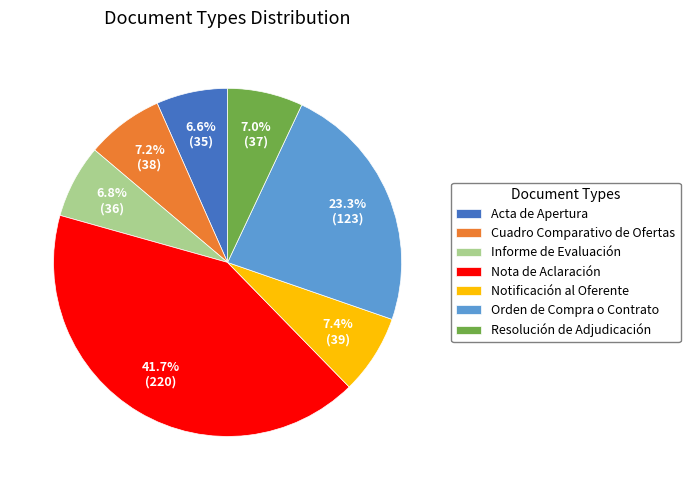

To the nearest percent, what percentage of the pie is Acta de Apertura?

7%